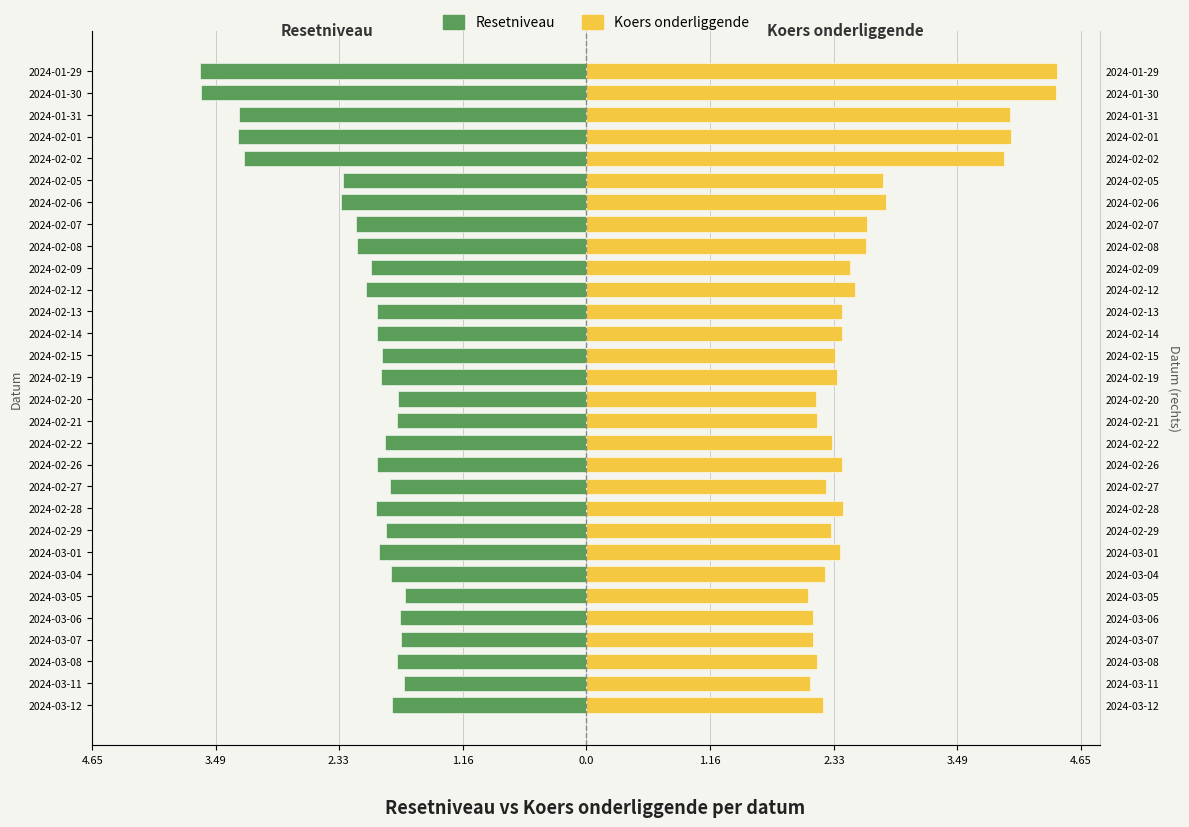

Does the chart contain stacked bars?

No